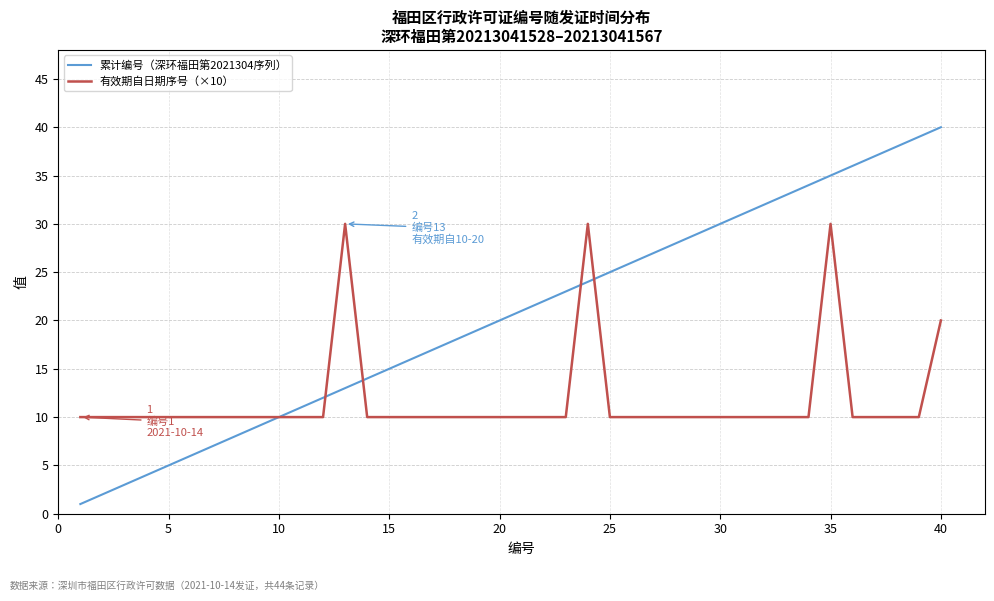

What is the greatest value displayed?

40